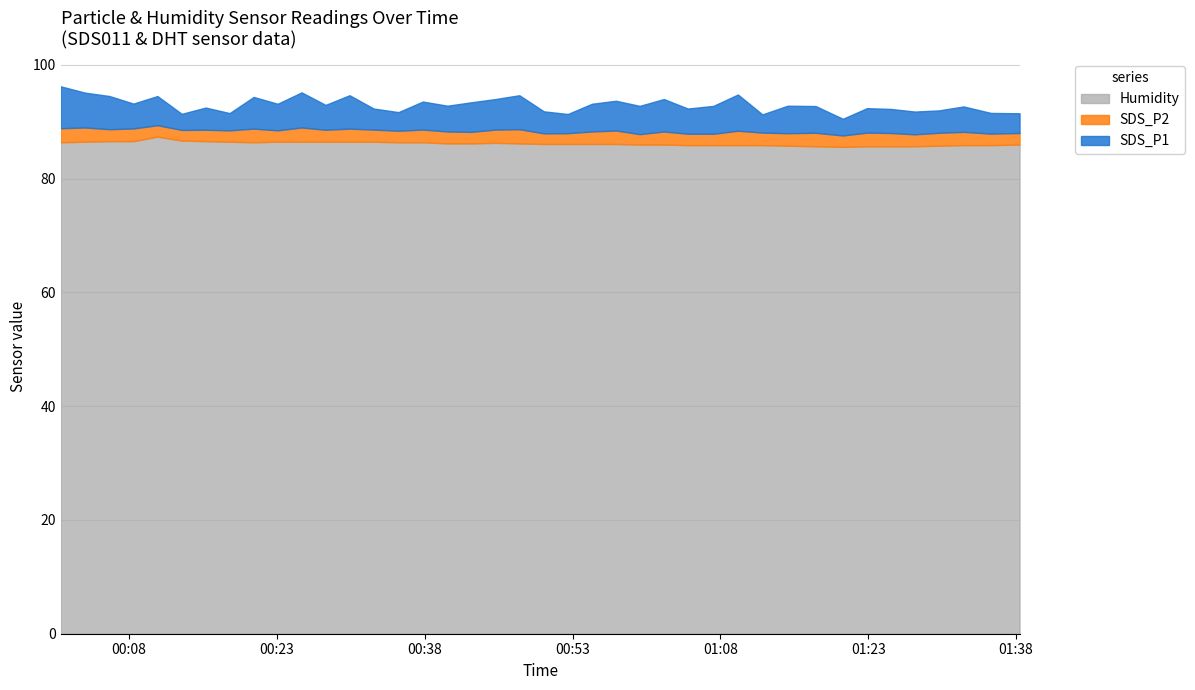

What is the spread (max minus min) of values at 2021/12/26 00:18:12?

84.5